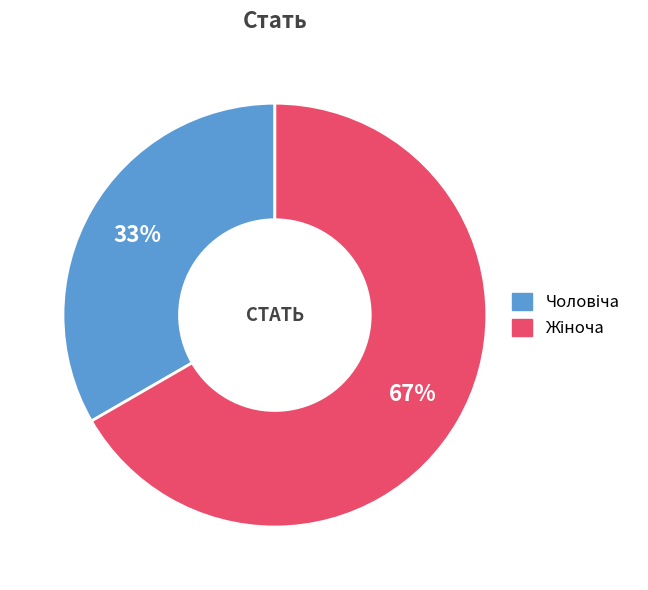

Is there a majority slice in this chart?

Yes